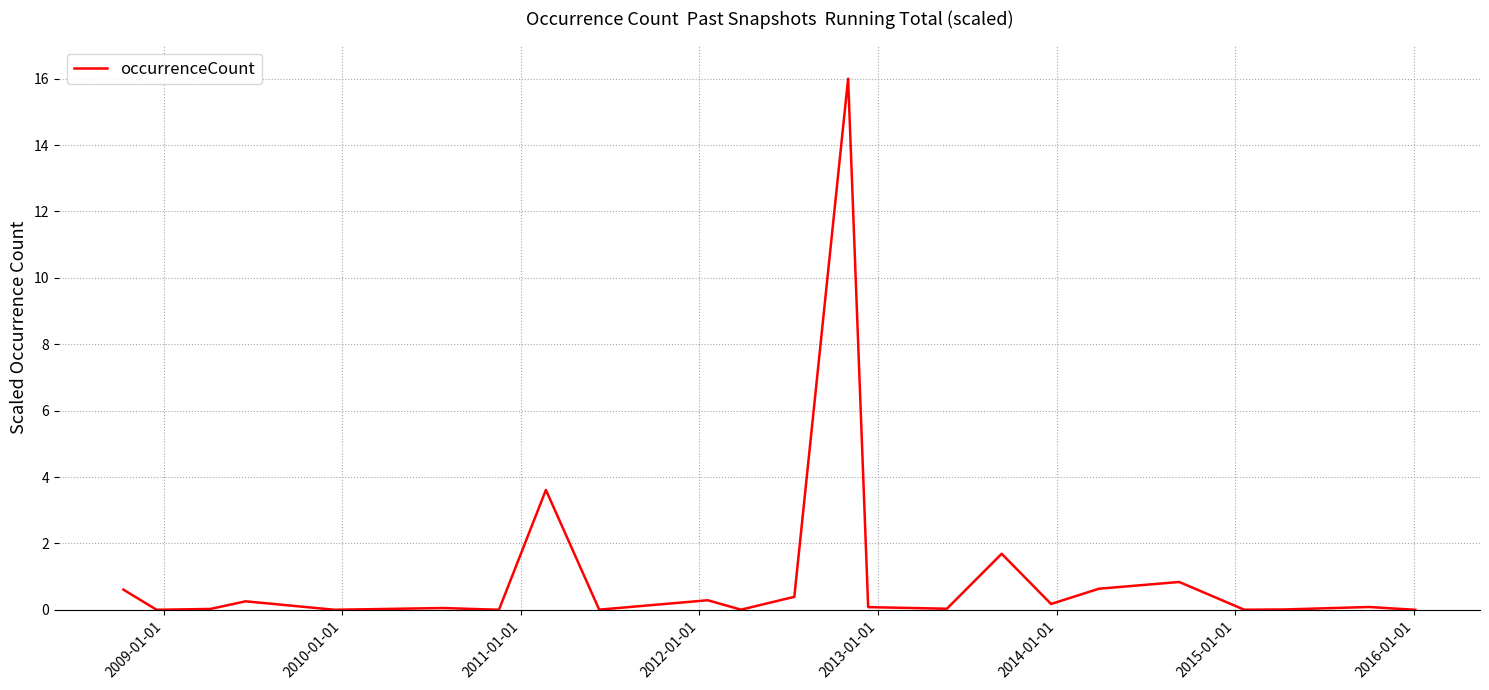

What is the difference between the maximum and minimum values?

16.0